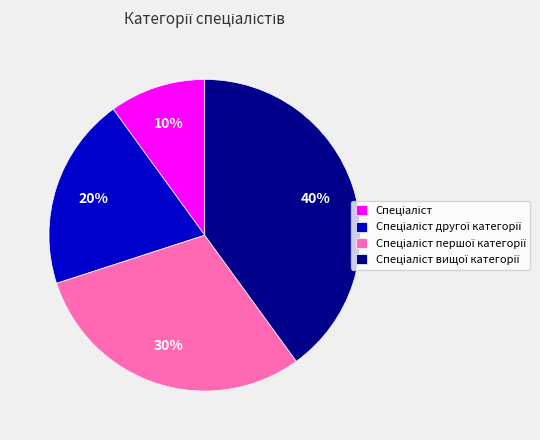

Does any single category account for the majority?

No